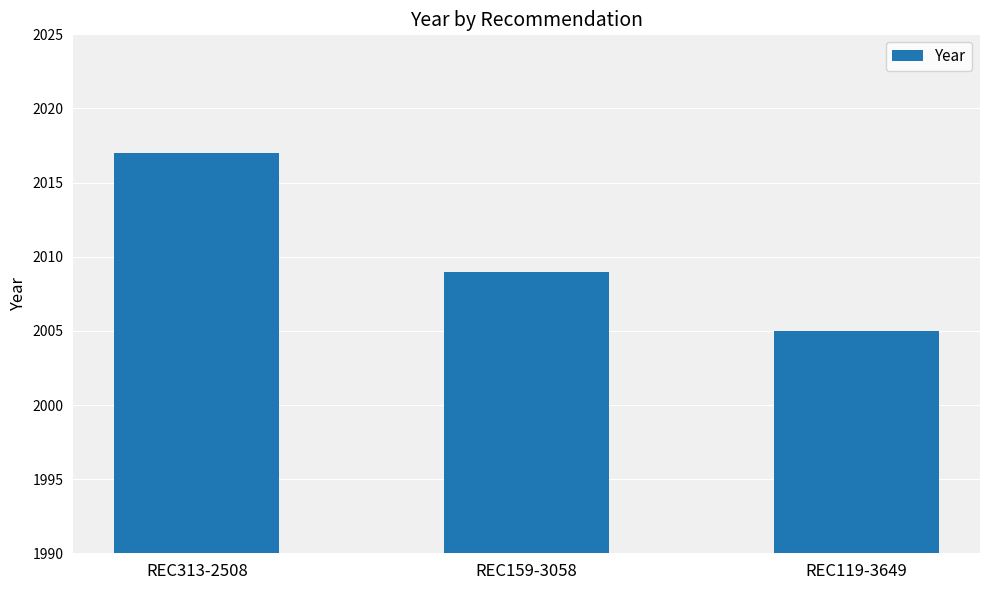

List the labels in order of value, largest first.

REC313-2508, REC159-3058, REC119-3649